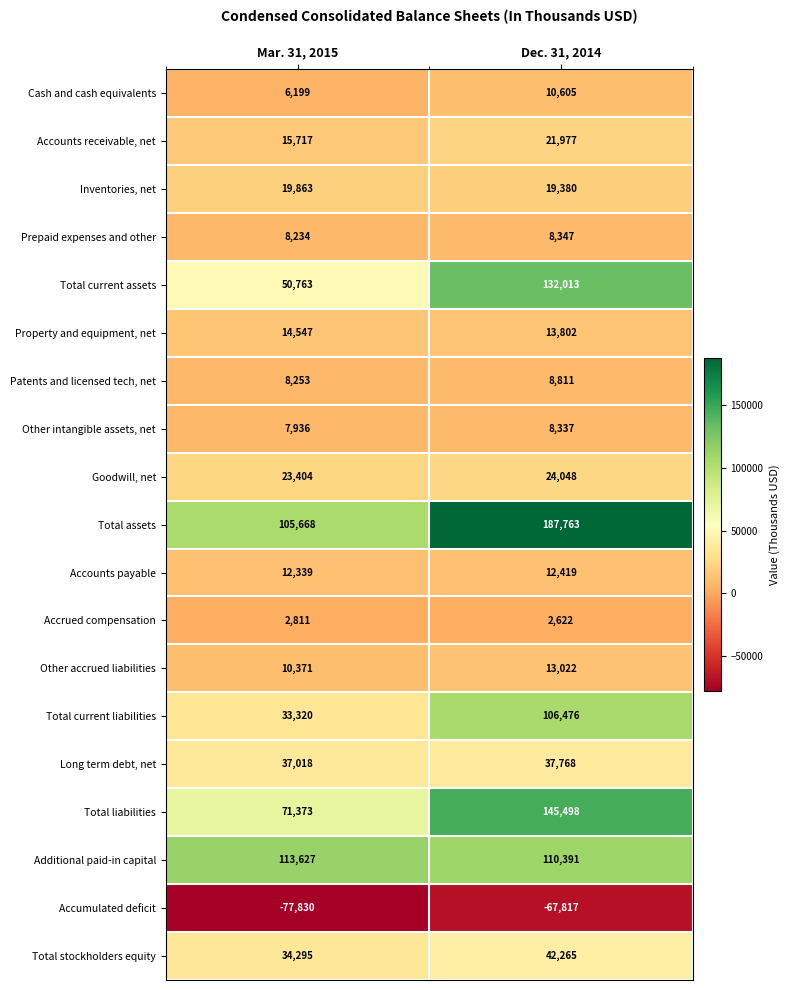

Which series has the widest spread of values?

Total assets